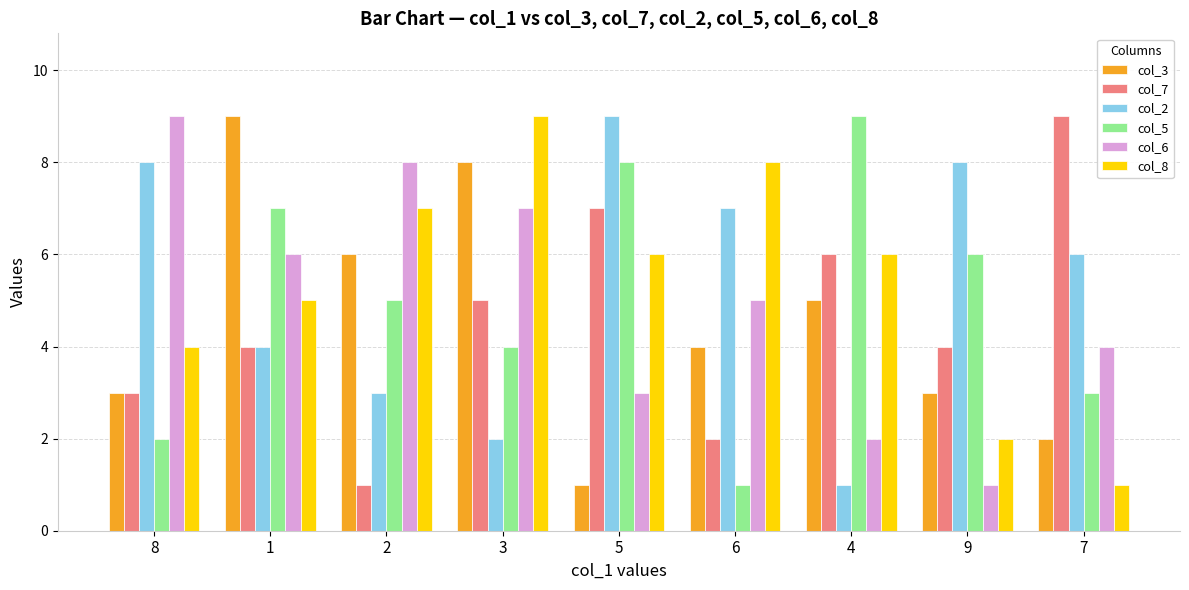

Reading right to left, extract all data points from this chart.

col_3: 2	3	5	4	1	8	6	9	3
col_7: 9	4	6	2	7	5	1	4	3
col_2: 6	8	1	7	9	2	3	4	8
col_5: 3	6	9	1	8	4	5	7	2
col_6: 4	1	2	5	3	7	8	6	9
col_8: 1	2	6	8	6	9	7	5	4